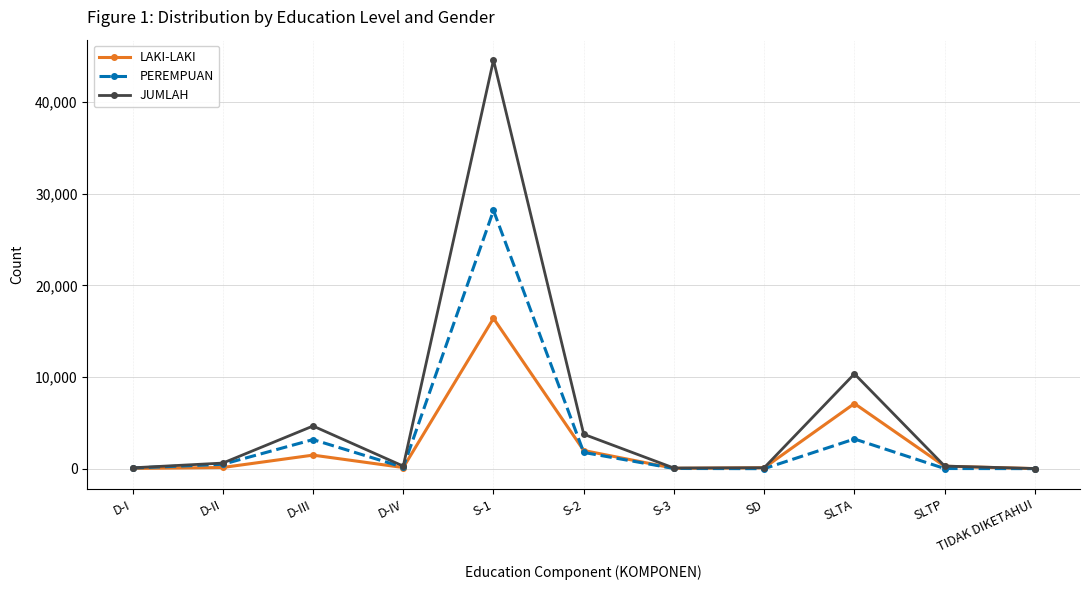

Is this an area chart (filled region under the line)?

No